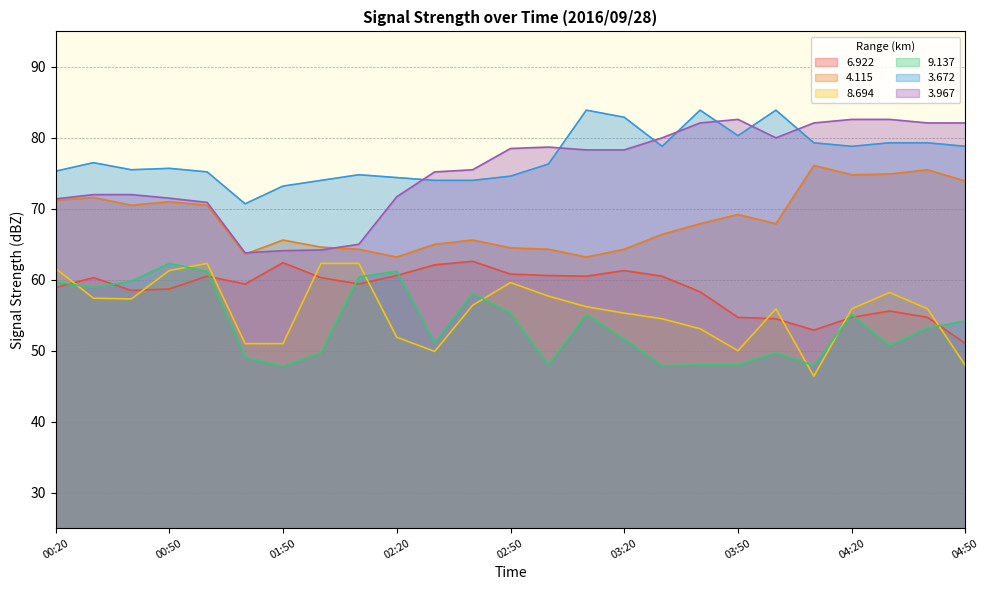

How many interior local peaks does the   3.967 series have?

2